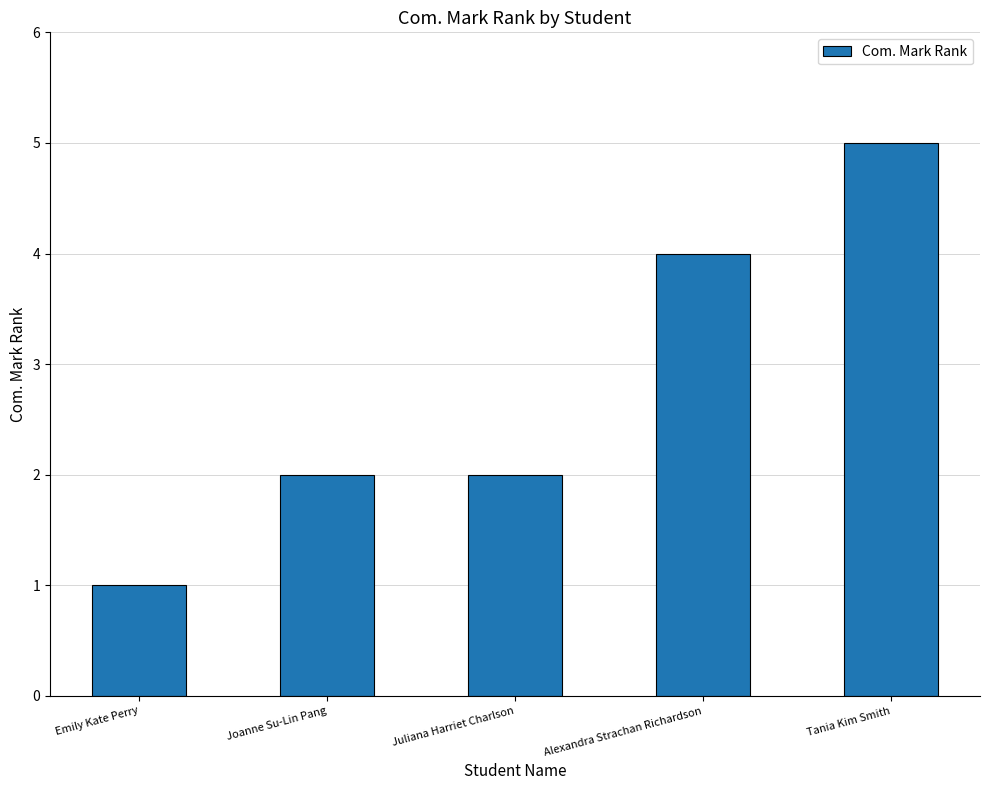

Count the number of categories in the chart.

5